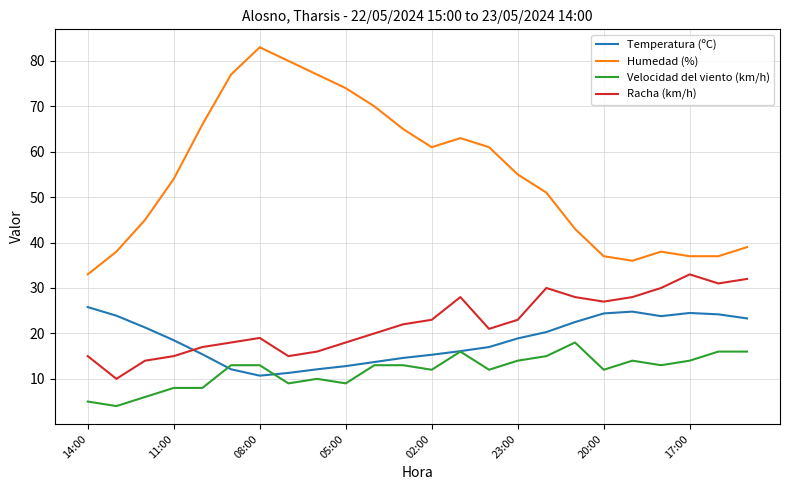

True or false: Humedad (%) and Racha (km/h) intersect in this chart.

False